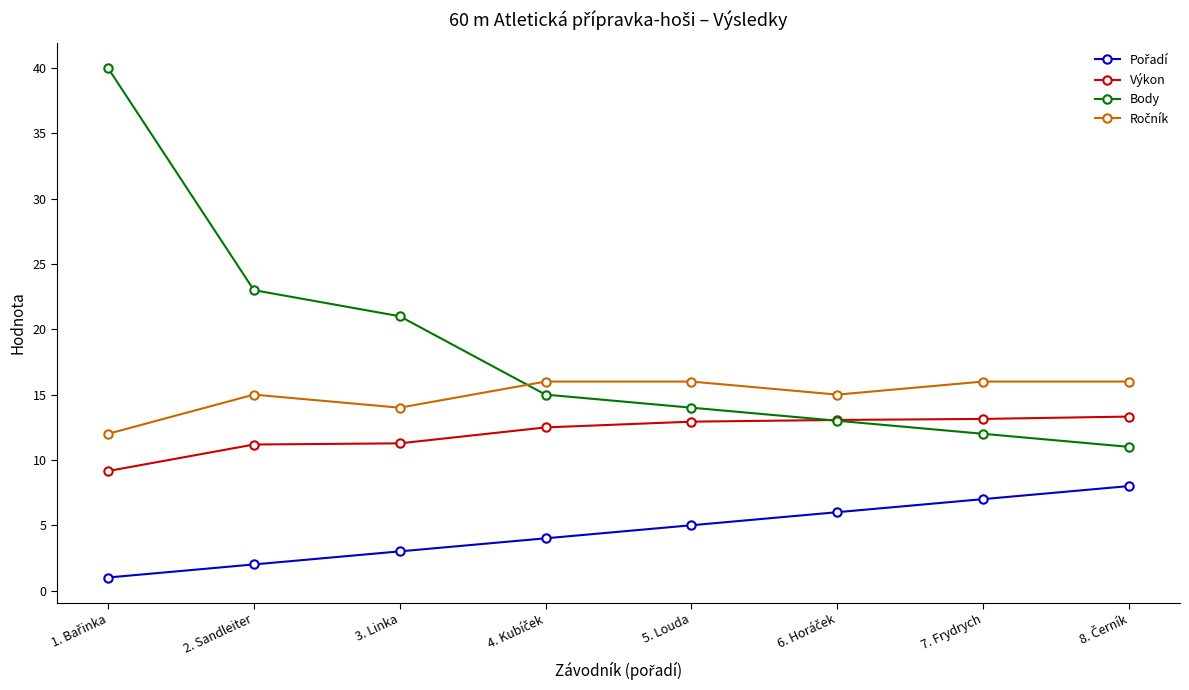

True or false: Body has more than 0 points higher than both neighbors.

False